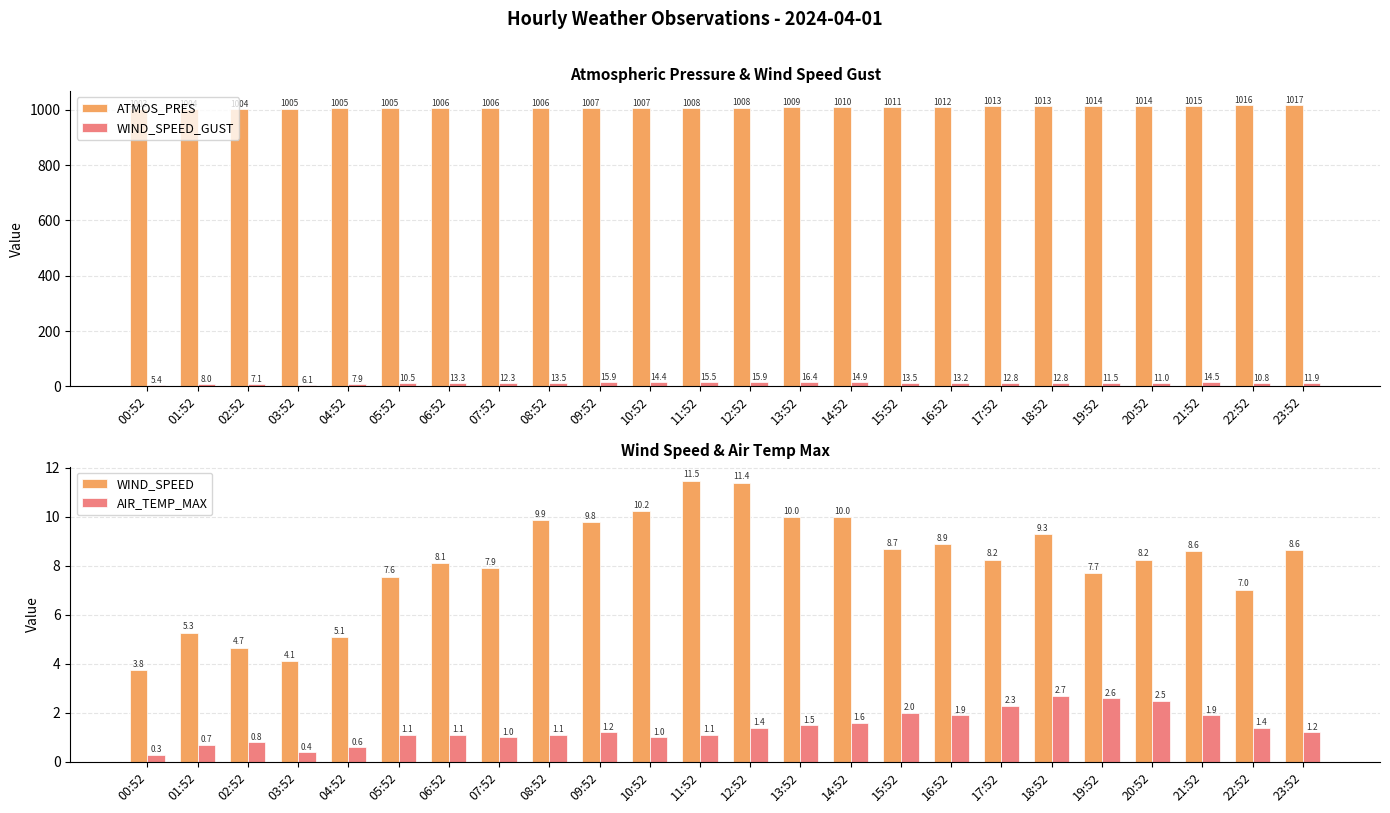

Is it true that AIR_TEMP_MAX equals 0.6 at 04:52?

True